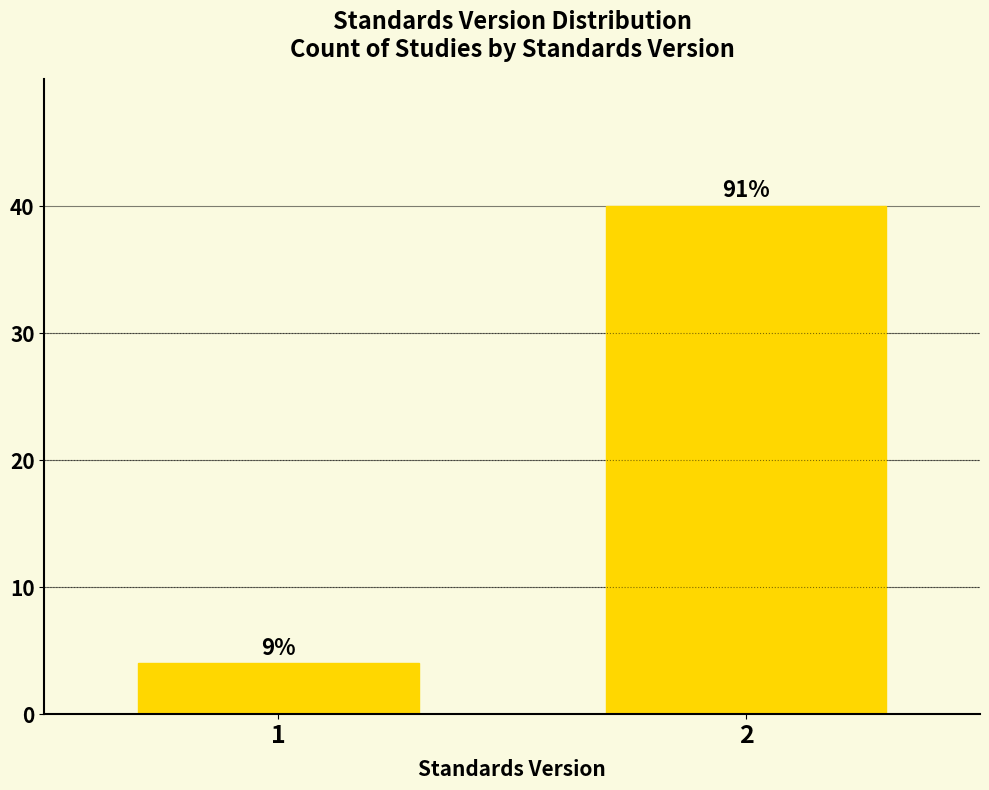

How many bars are there in total?

2